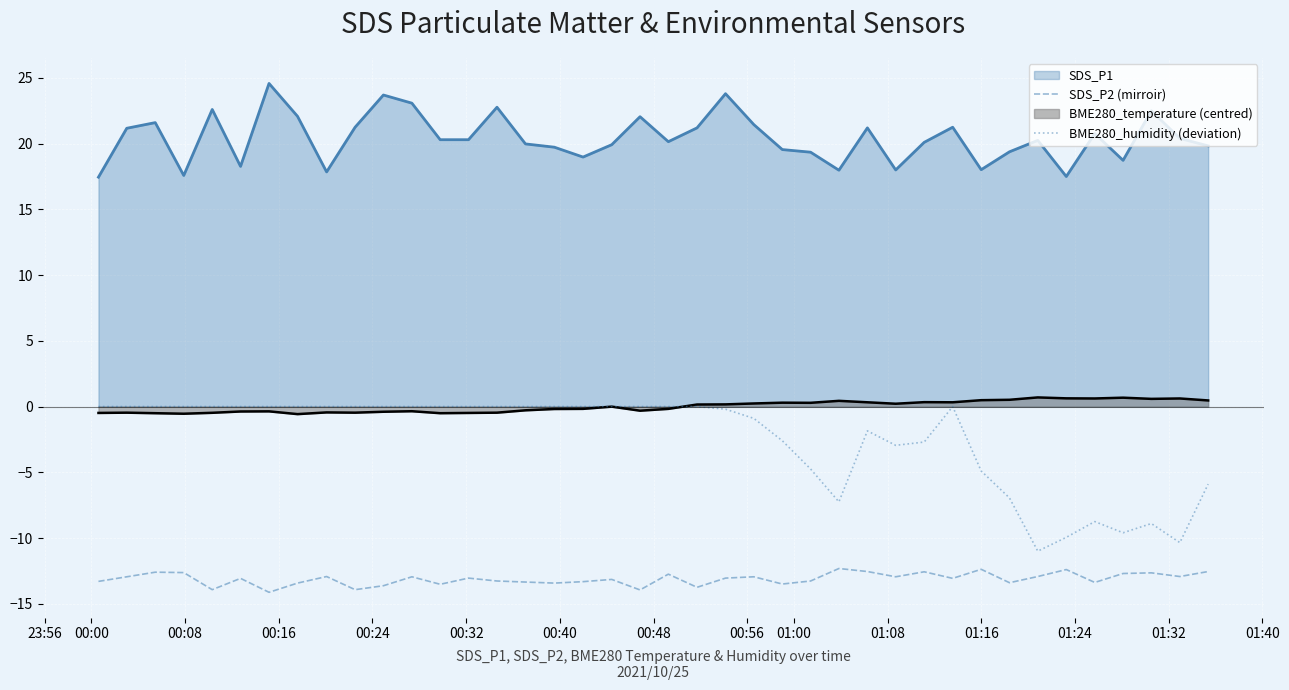

What is the maximum value shown in the chart?

24.6